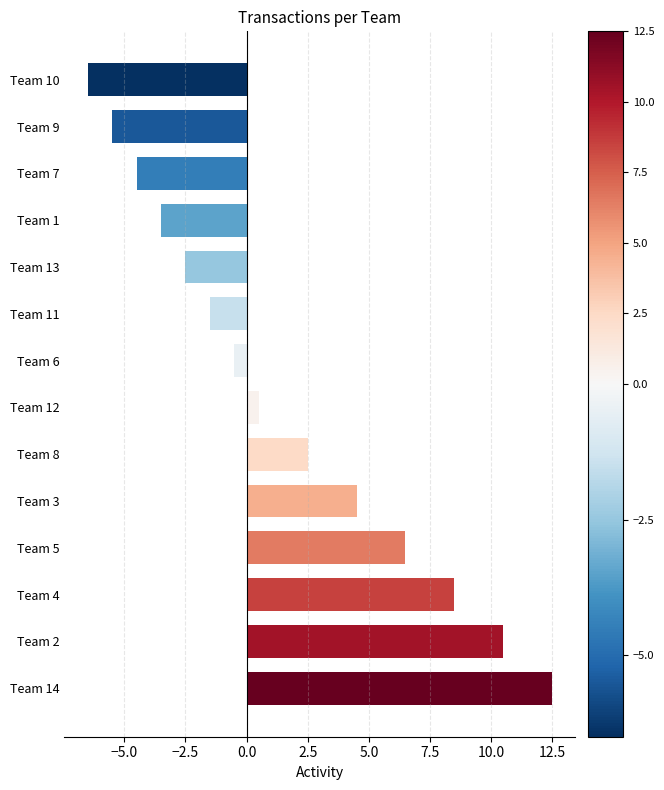

At which category does the chart reach its peak across all series?

Team 14